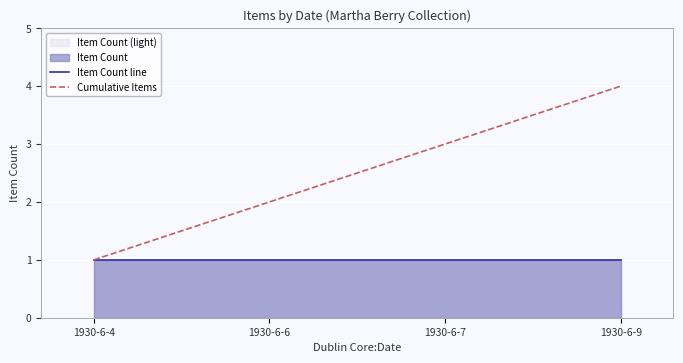

Which has a higher value, 1930-6-9 or 1930-6-4?

1930-6-9